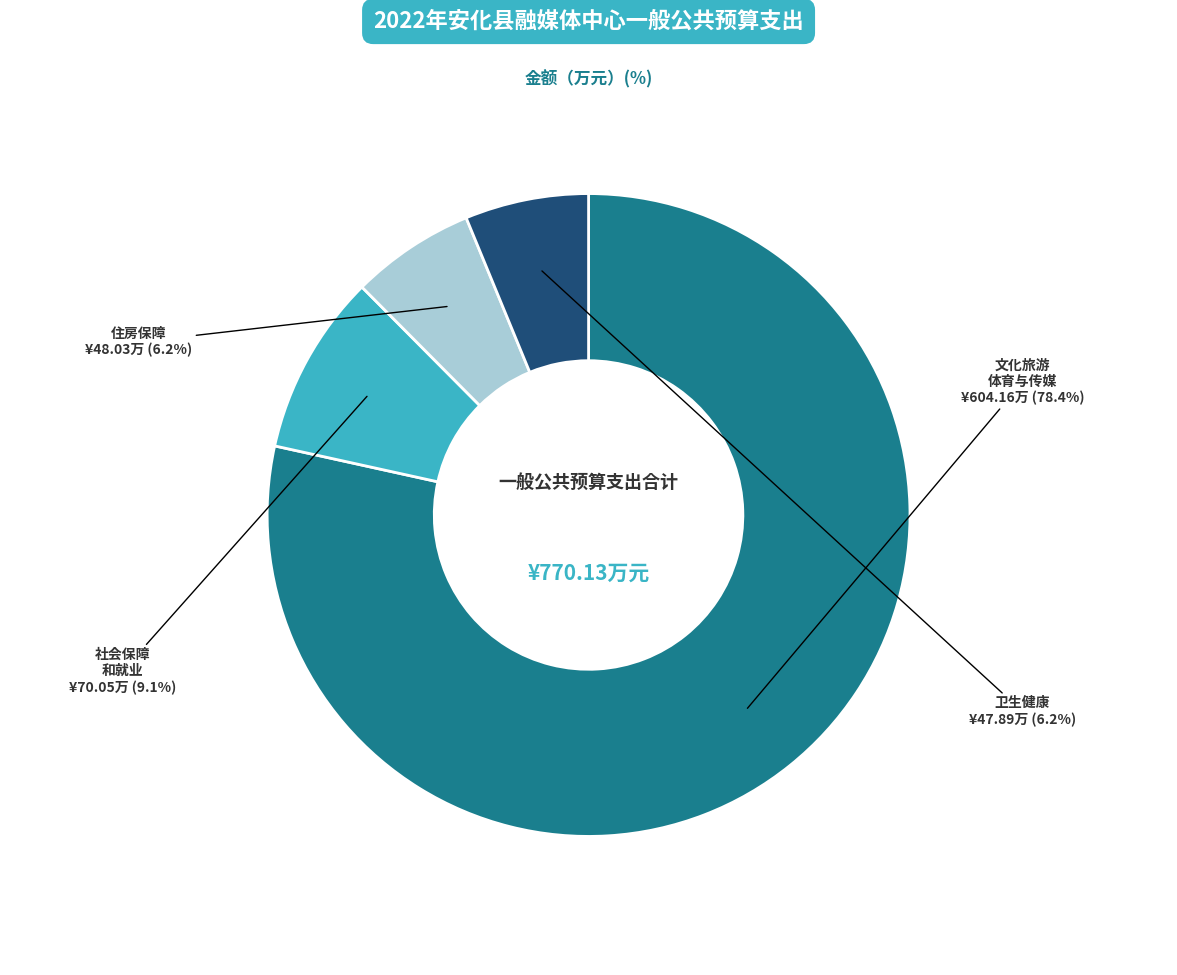

Does any single category account for the majority?

Yes